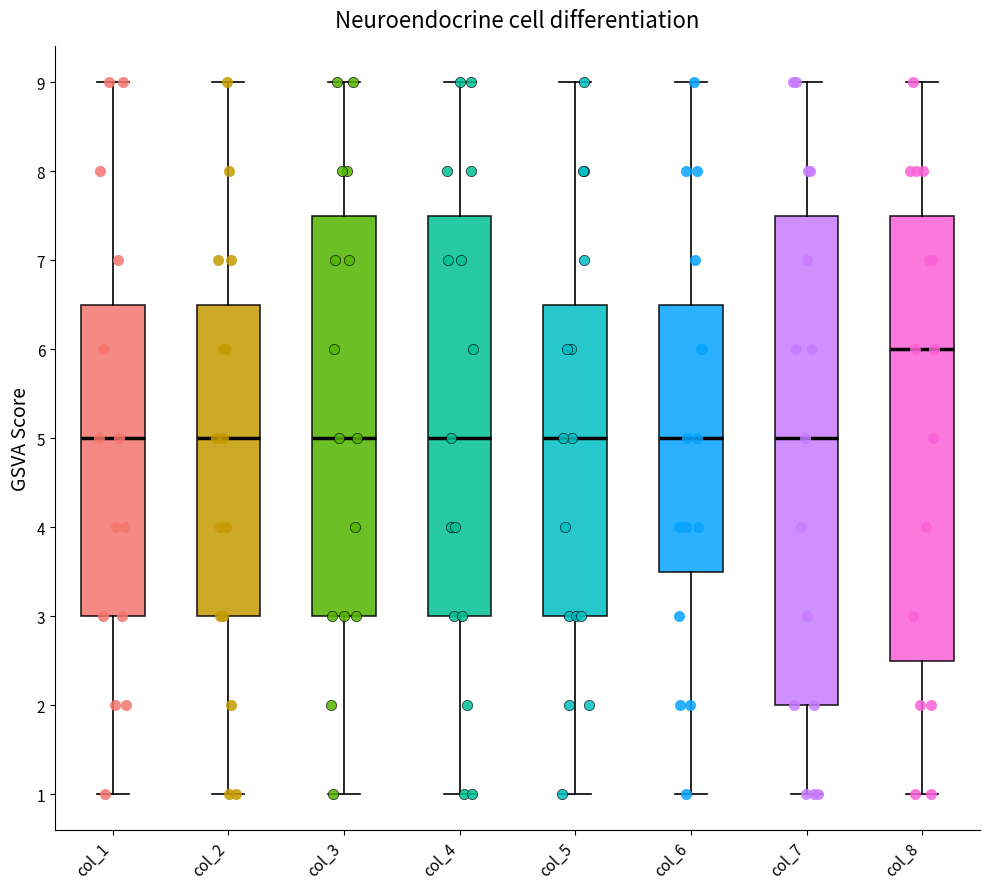

Which box is the tallest, from its lower edge to its upper edge?

col_7